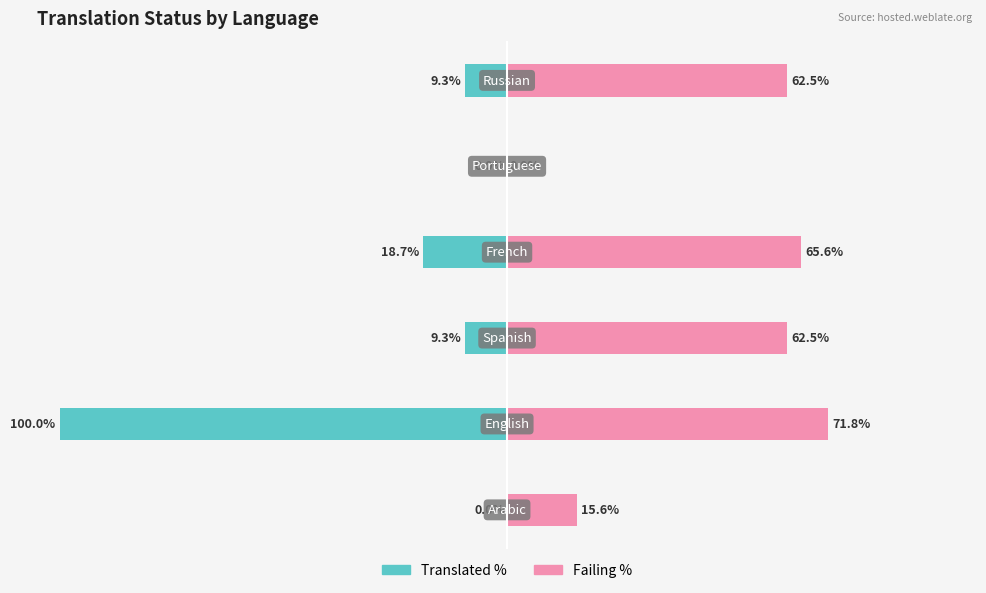

Does the chart contain stacked bars?

No